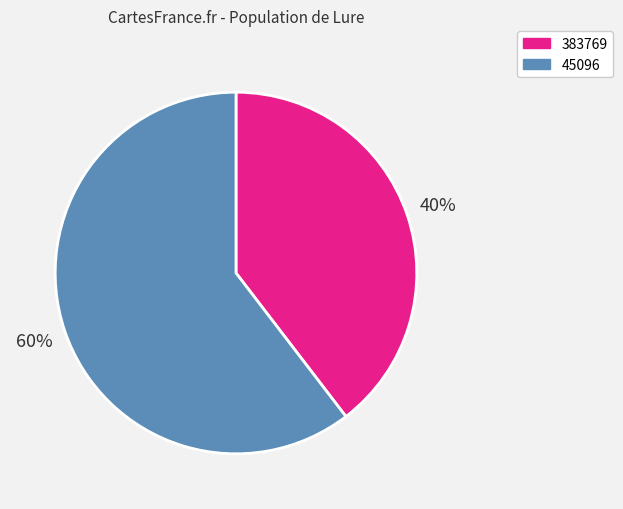

To the nearest percent, what is the average slice percentage?

50%